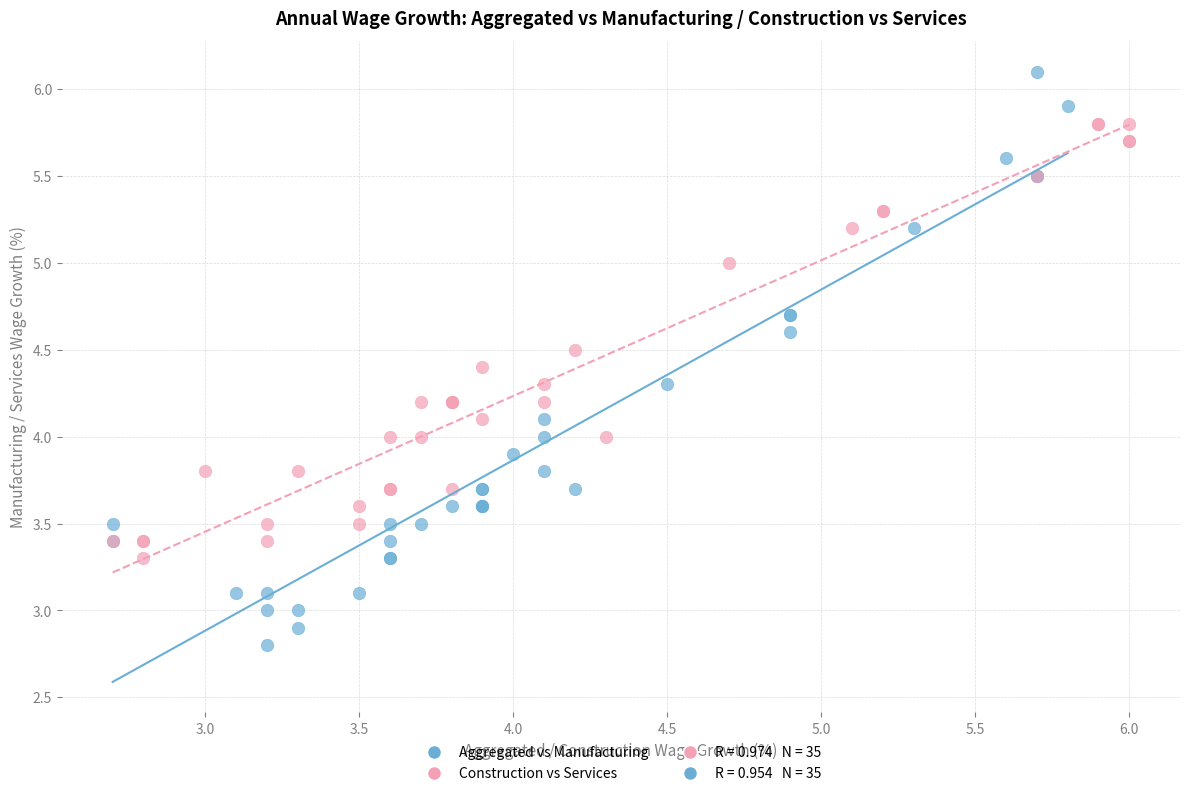

Which series has the largest Y range (max minus min)?

Aggregated vs Manufacturing